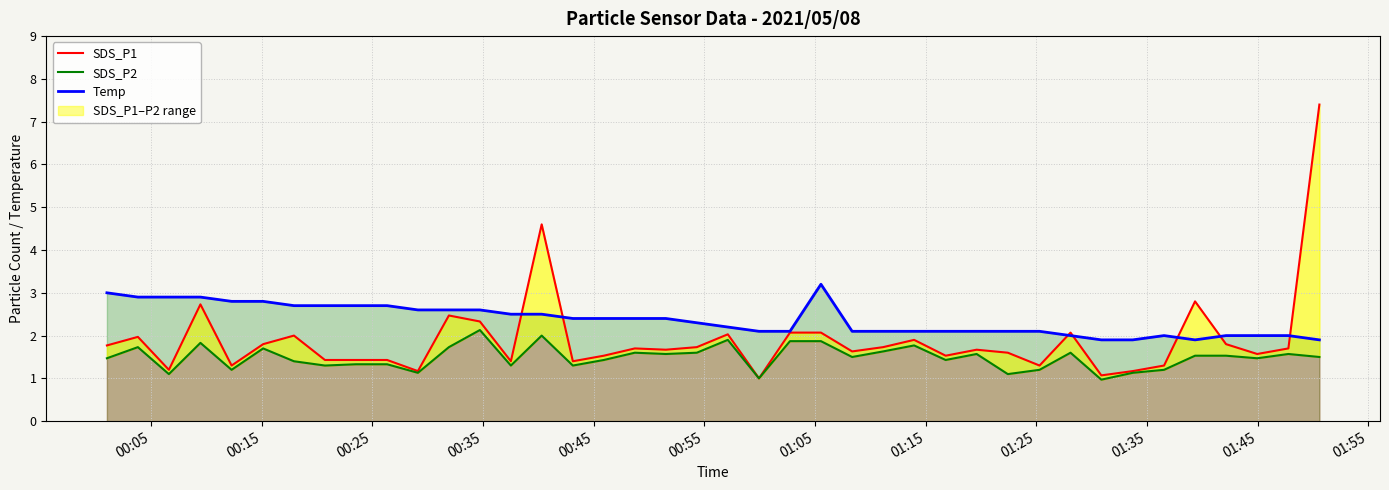

What is the maximum value for SDS_P1?

7.4